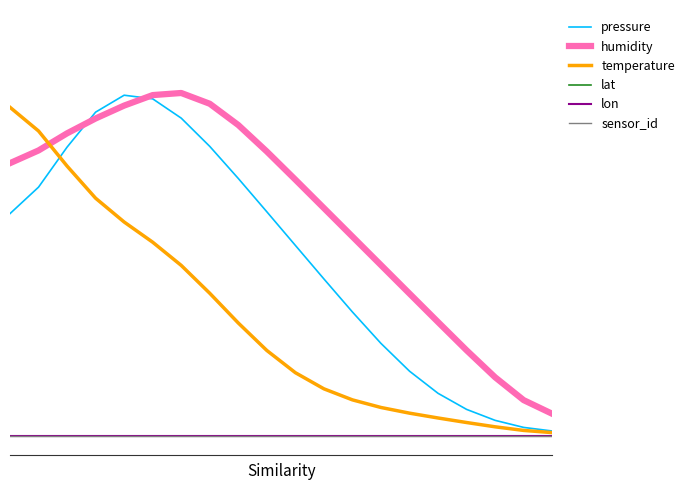

True or false: humidity and sensor_id intersect in this chart.

False